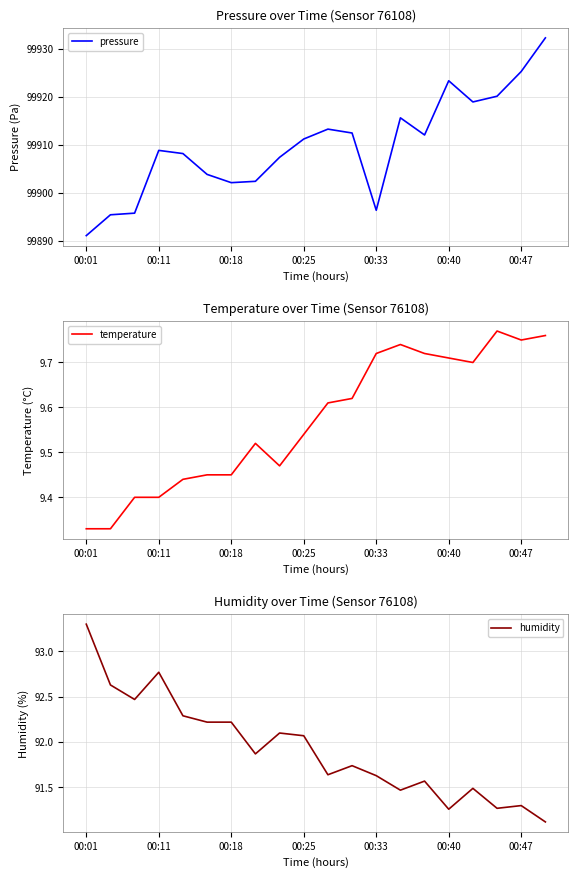

True or false: pressure and temperature intersect in this chart.

False